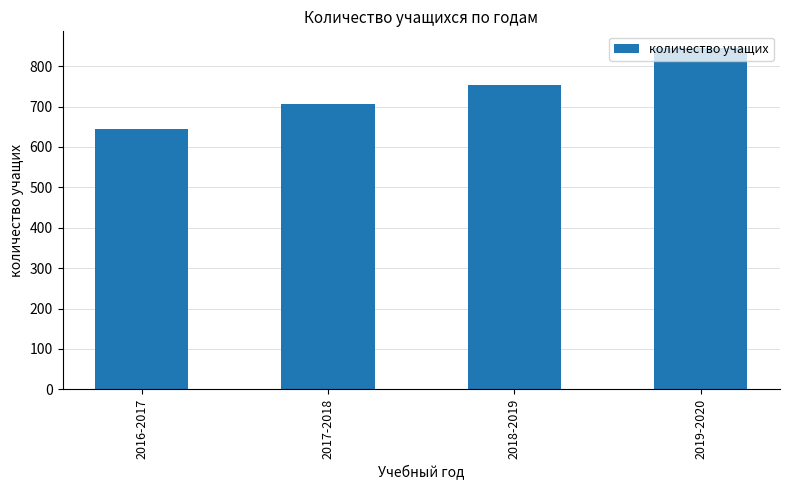

List the labels in order of value, largest first.

2019-2020, 2018-2019, 2017-2018, 2016-2017